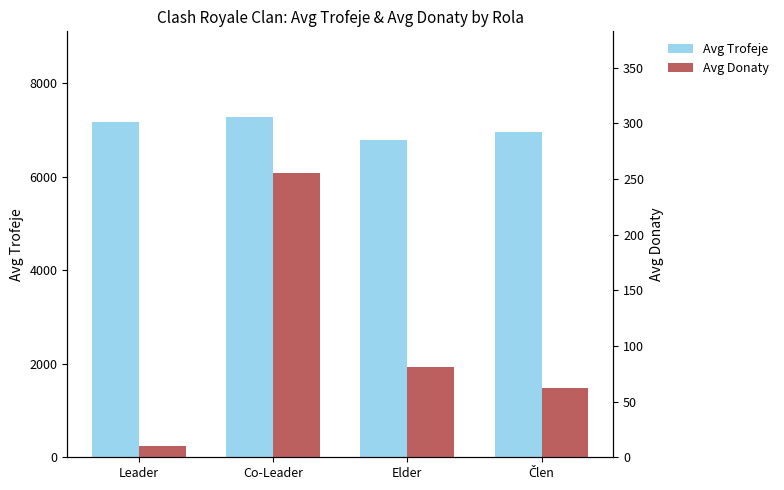

Which series has the largest range (max minus min)?

Avg Trofeje